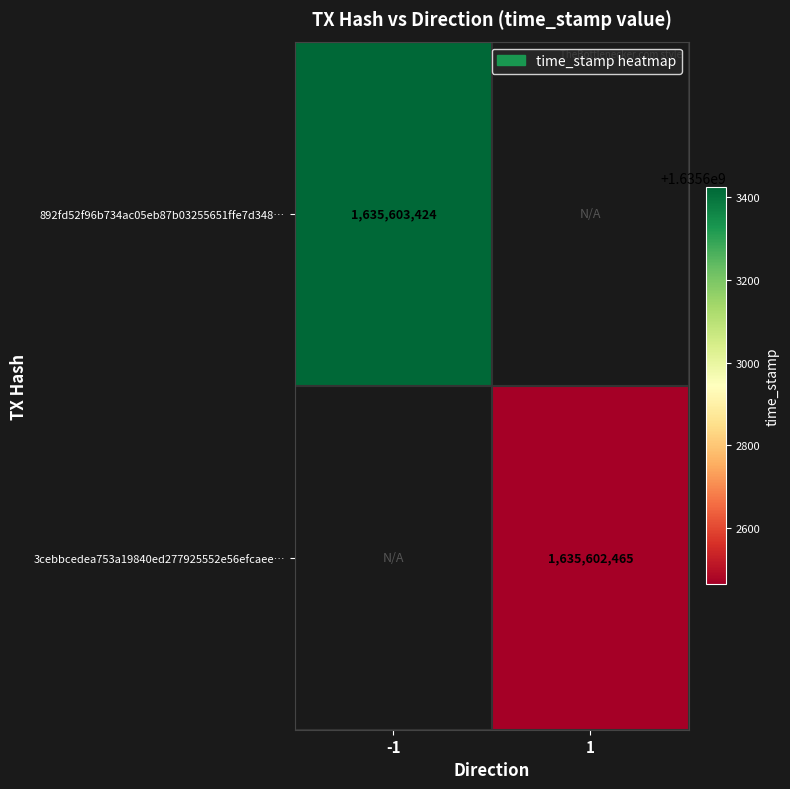

Reading left to right, list all the values displayed in this chart.

892fd52f96b734ac05eb87b03255651ffe7d348: 1635603424	0
3cebbcedea753a19840ed277925552e56efcaee: 0	1635602465